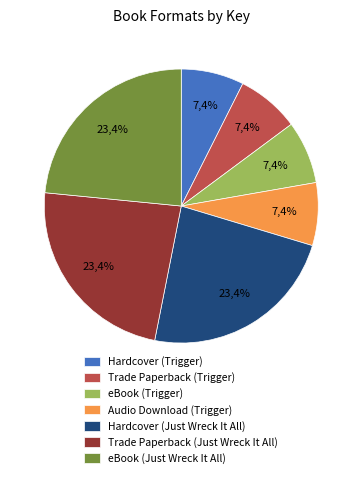

Rank the categories by value from lowest to highest.

Hardcover (Trigger), Trade Paperback (Trigger), eBook (Trigger), Audio Download (Trigger), Hardcover (Just Wreck It All), Trade Paperback (Just Wreck It All), eBook (Just Wreck It All)